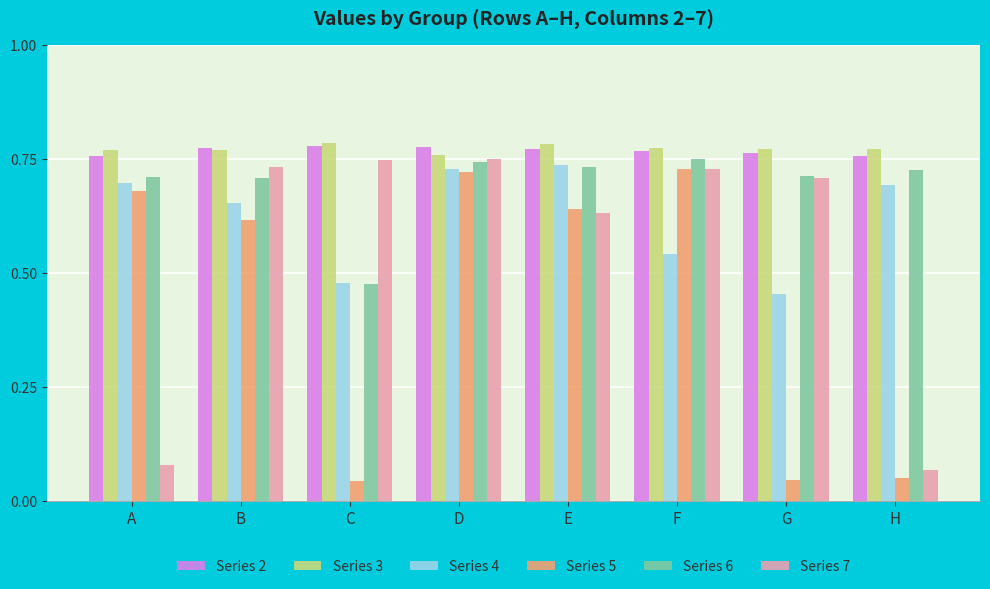

Between B and C, which series saw the biggest shift?

Series 5